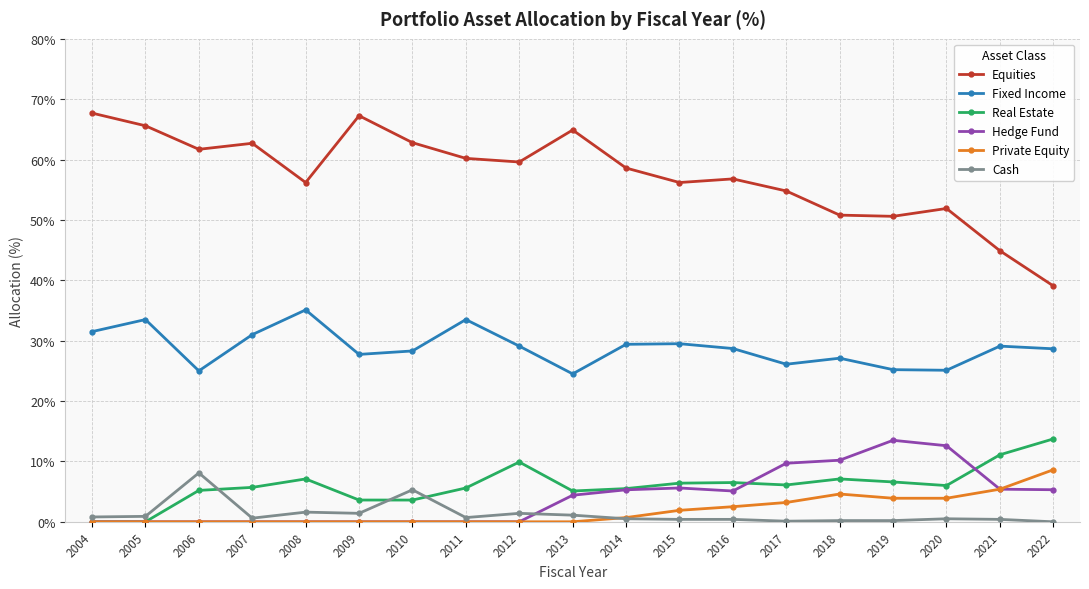

True or false: Fixed Income and Hedge Fund intersect in this chart.

False